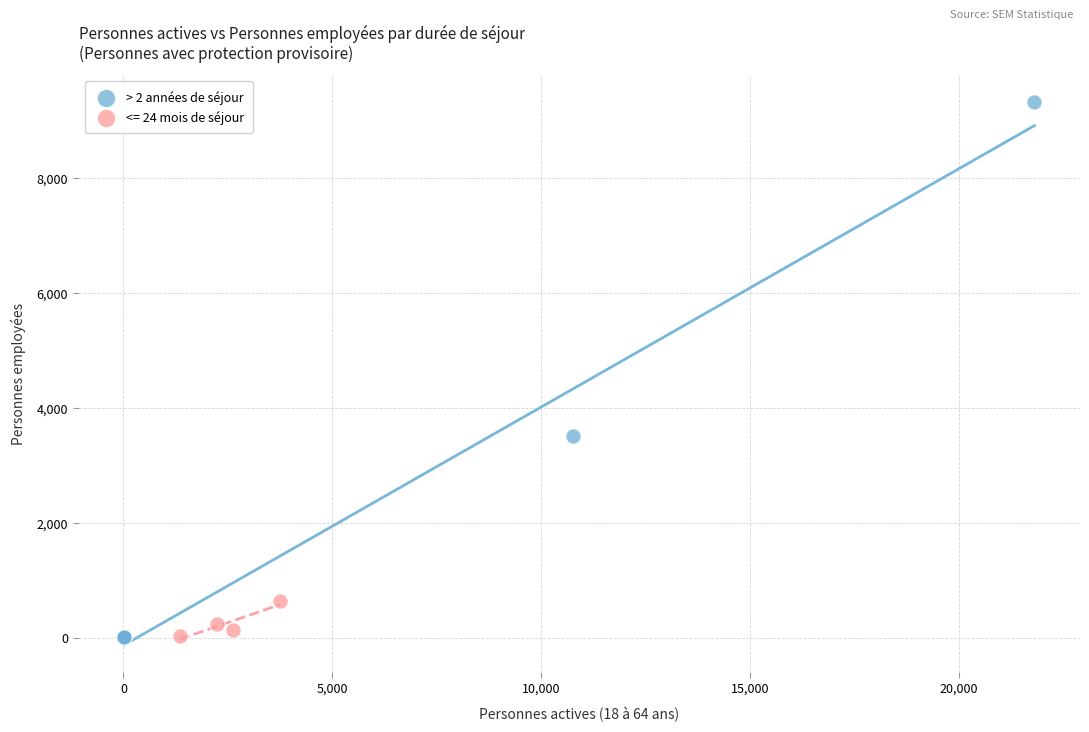

Which series has the largest Y range (max minus min)?

> 2 années de séjour